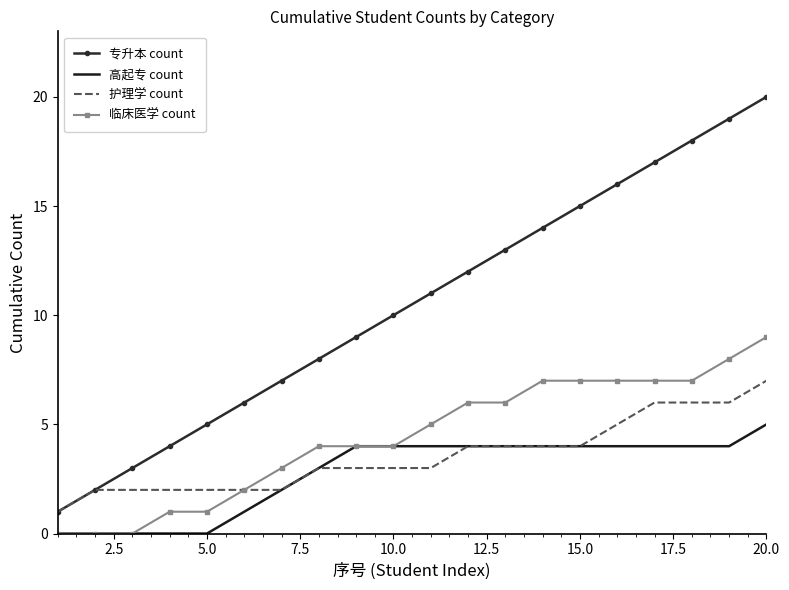

What is the maximum value shown in the chart?

20